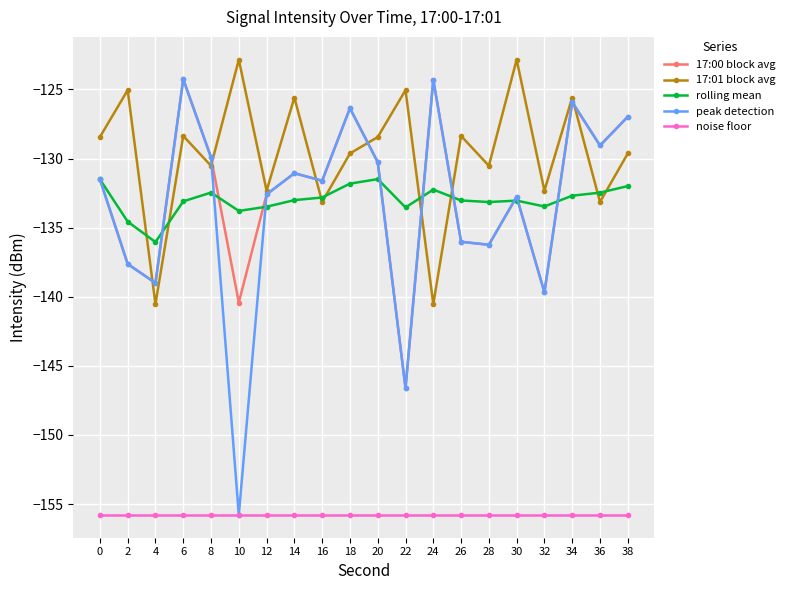

How many values in the 17:01 block avg series exceed -128?

6